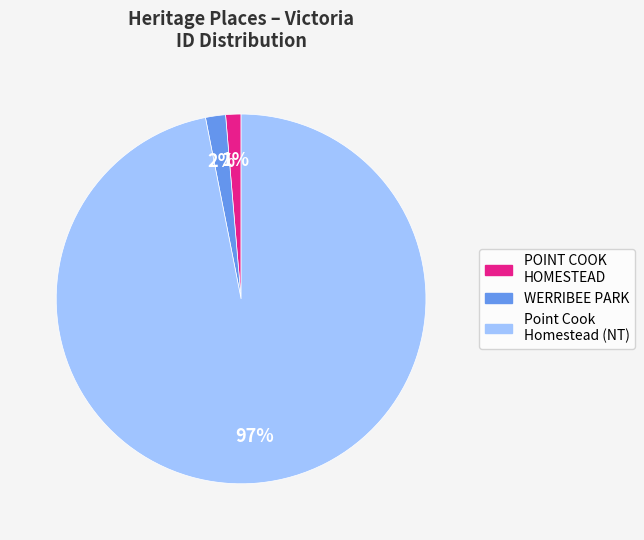

Is the sum of POINT COOK HOMESTEAD and WERRIBEE PARK greater than half?

No